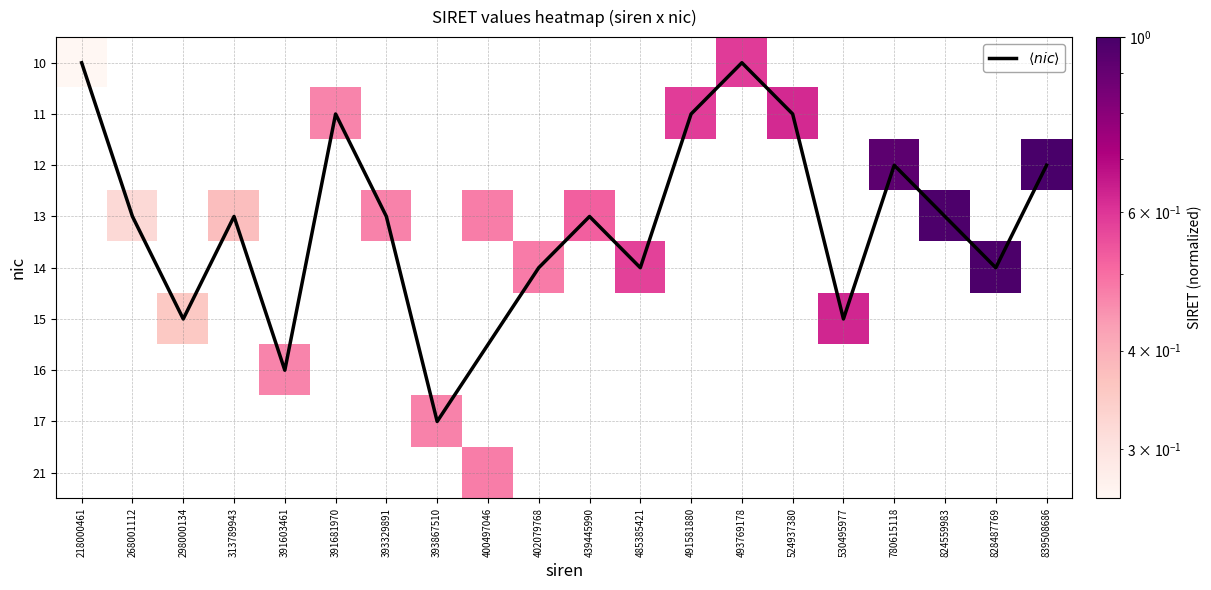

What is the spread (max minus min) of values at 493769178?

0.6